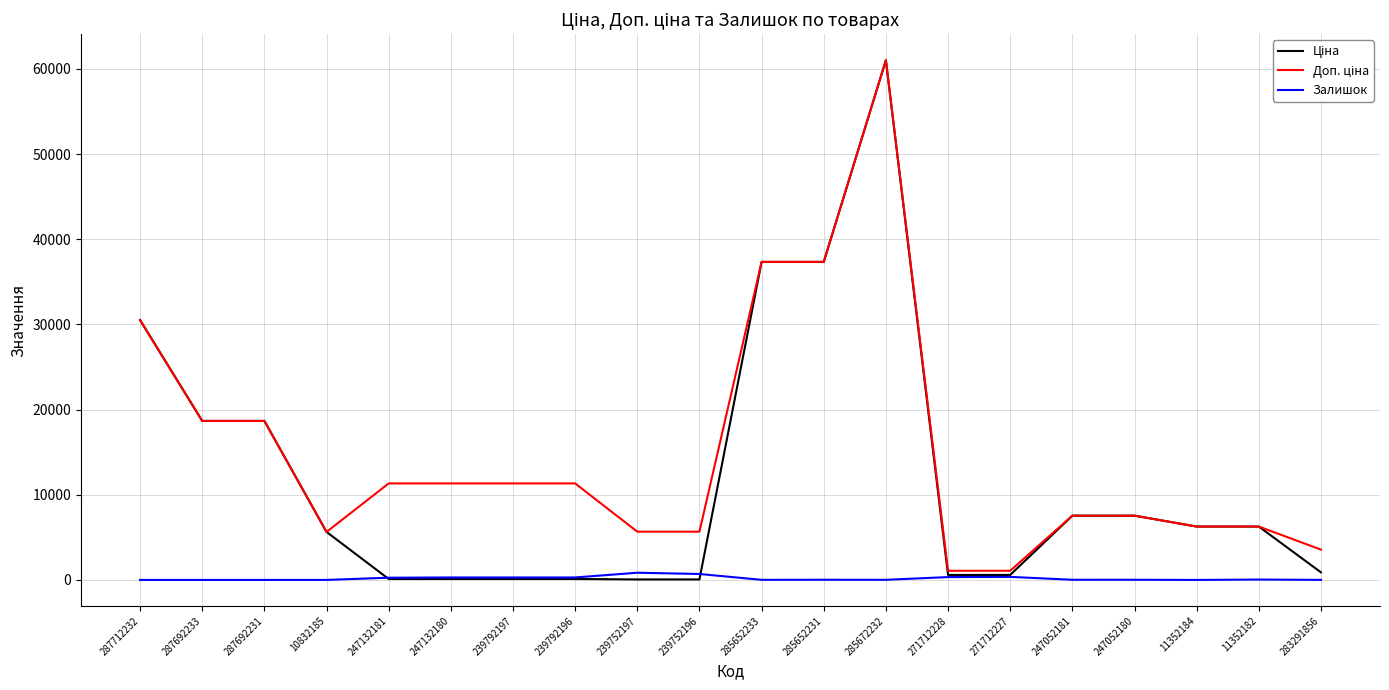

Is it true that Залишок equals 21.0 at 247052180?

True